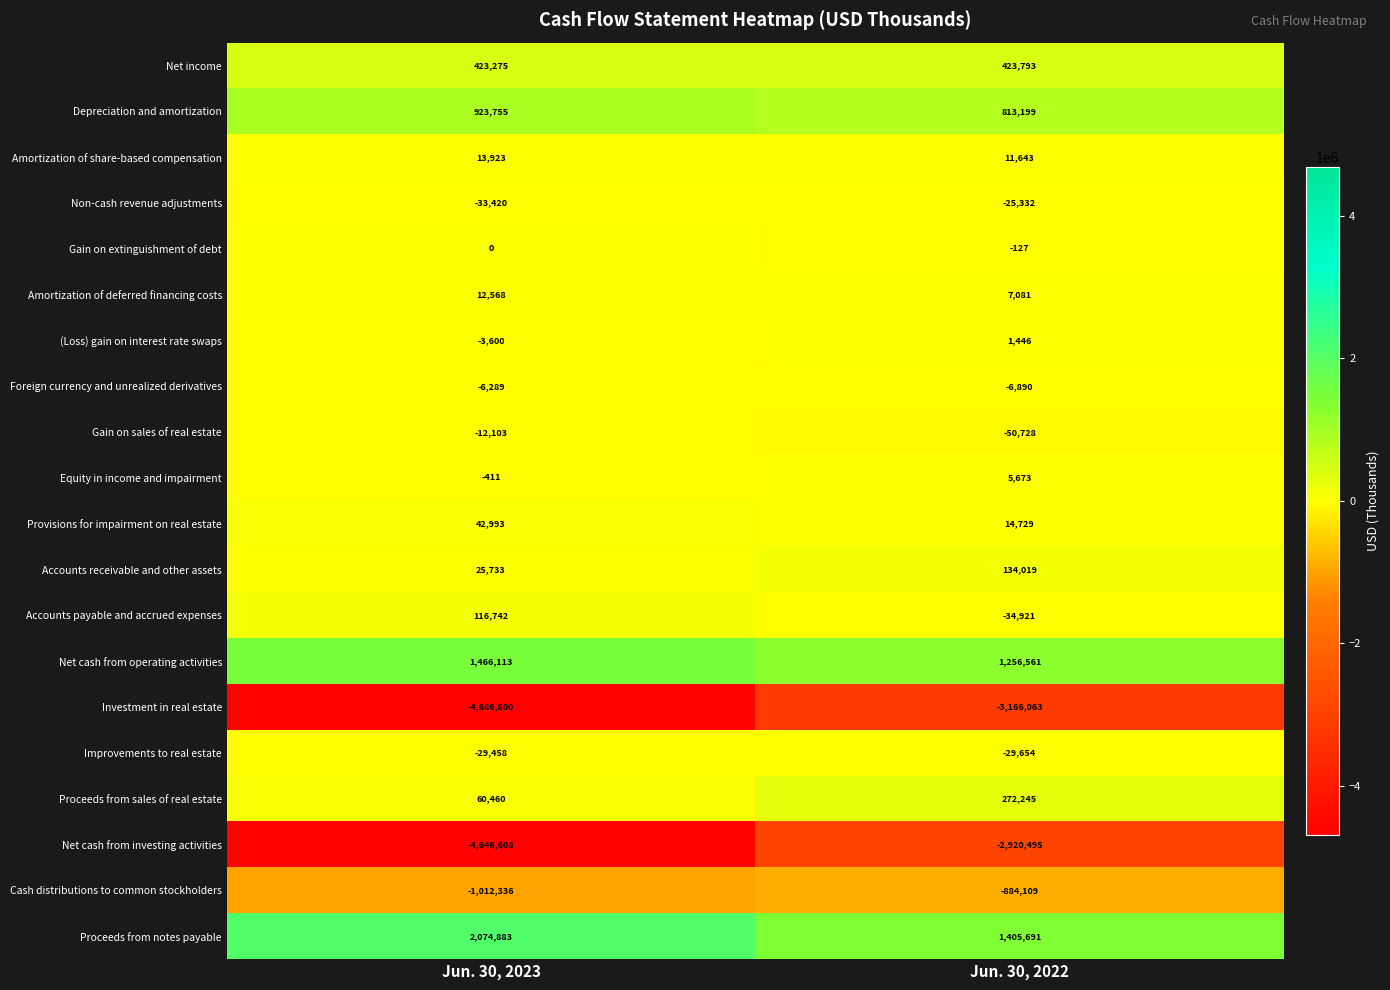

What is the difference between the highest and lowest values at Jun. 30, 2023?

6761683